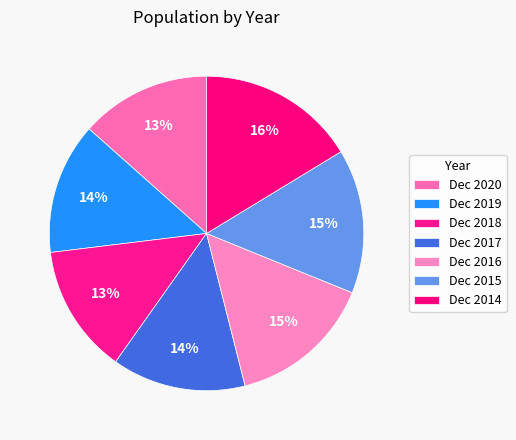

Does Dec 2017 account for over 50% of the chart?

No